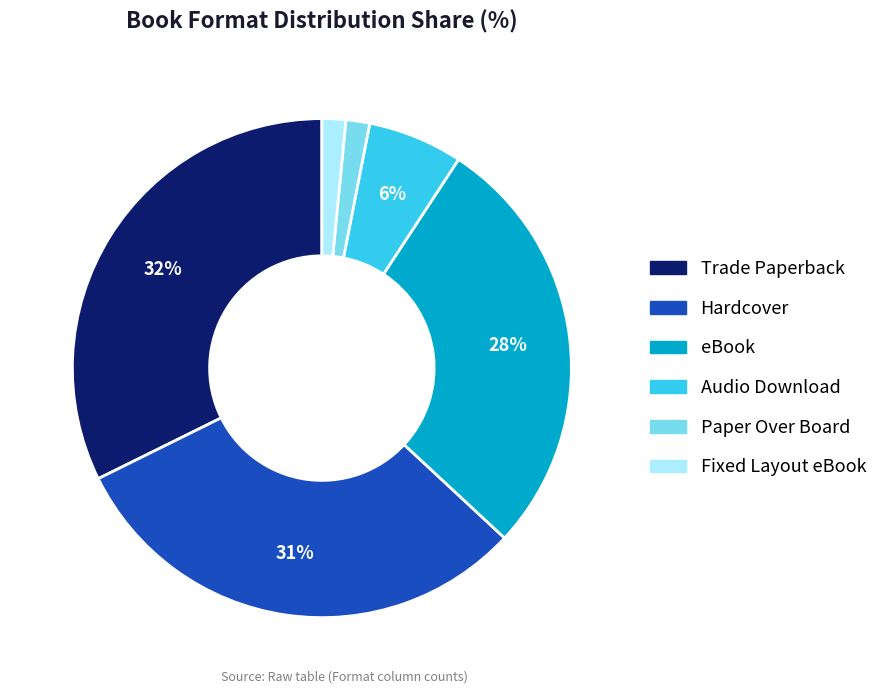

Count the number of slices in the pie.

6